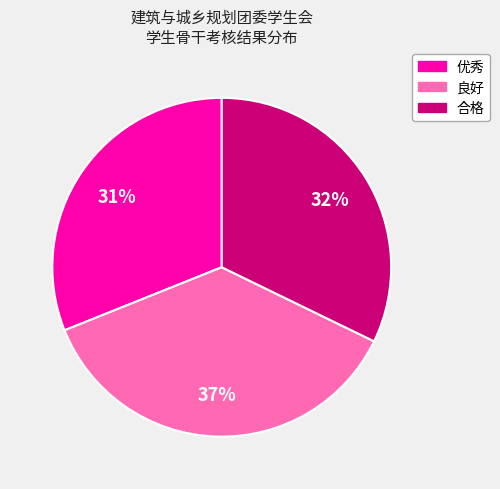

To the nearest percent, what is the combined percentage of 合格 and 优秀?

63%